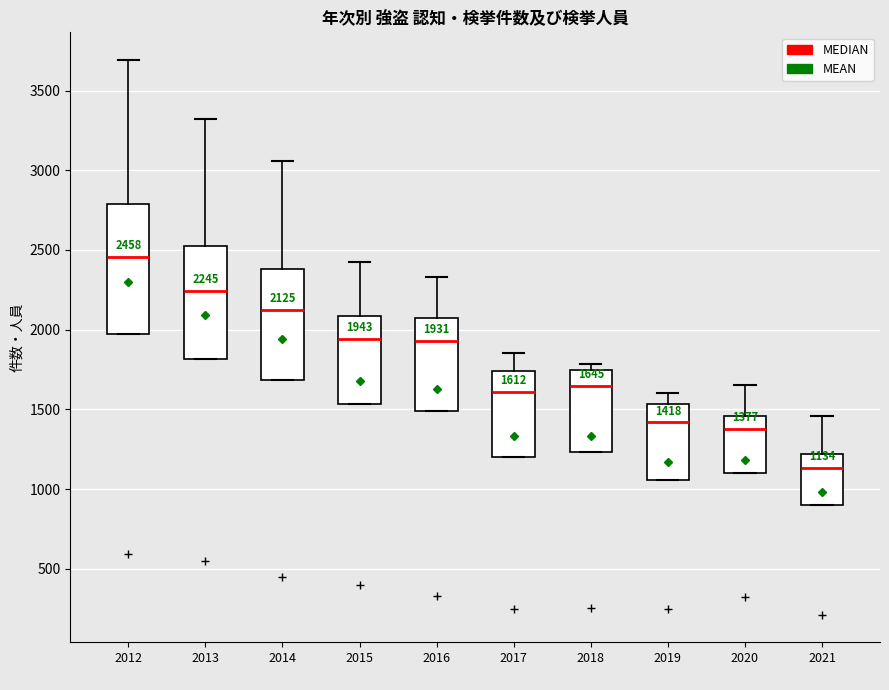

Which box's median line is the highest?

2012